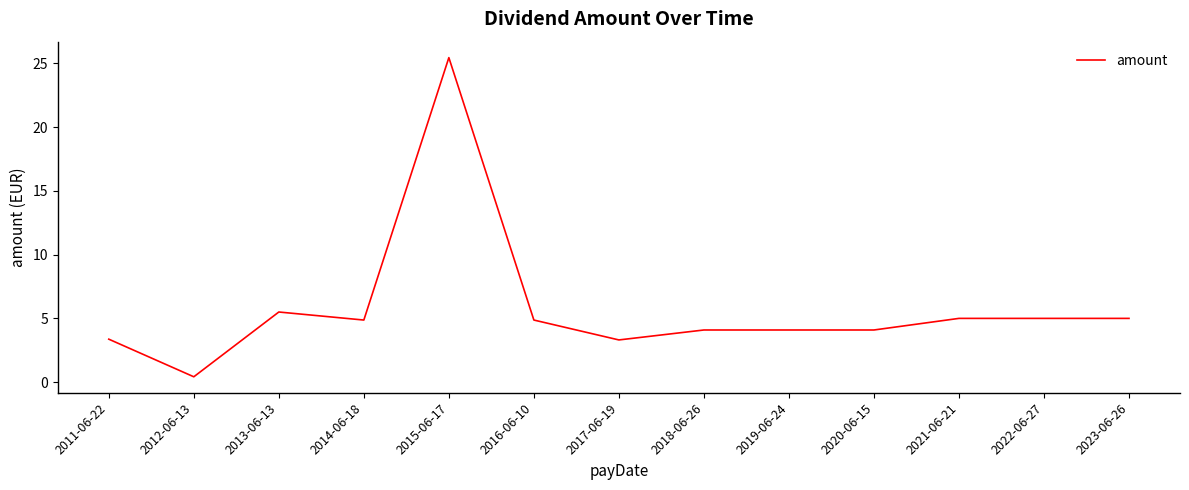

Is this an area chart (filled region under the line)?

No